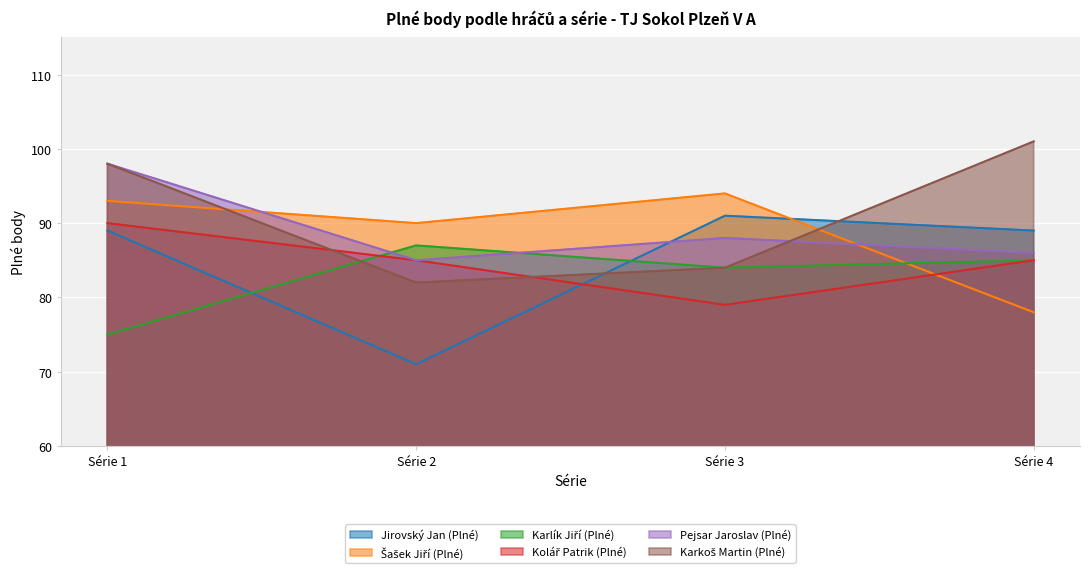

Which has a higher value, Série 3 or Série 4?

Série 3